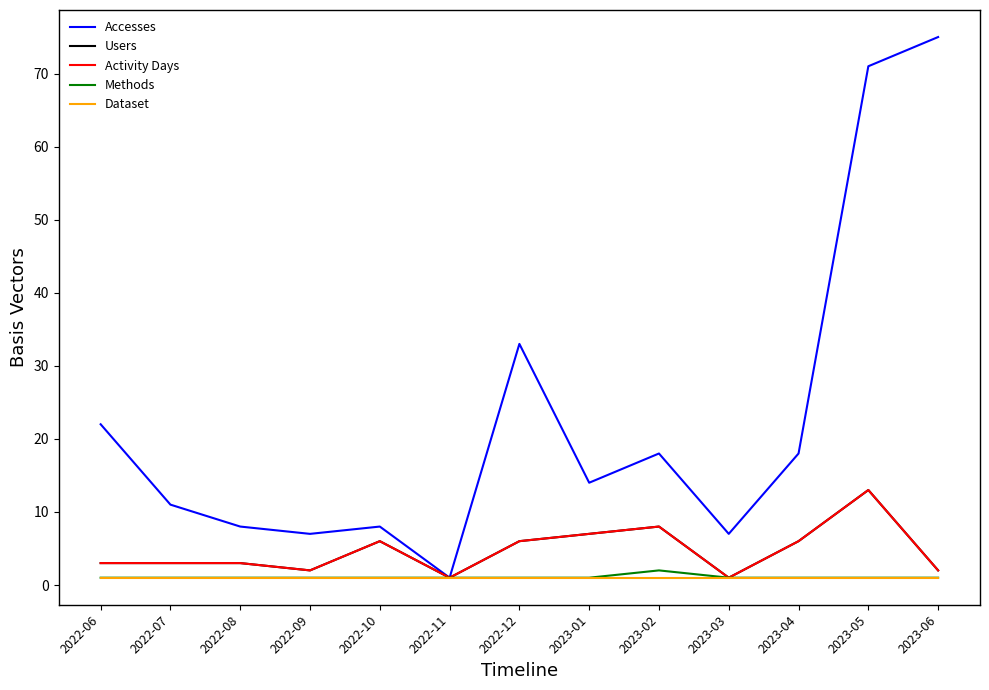

Does the chart have visible grid lines?

No